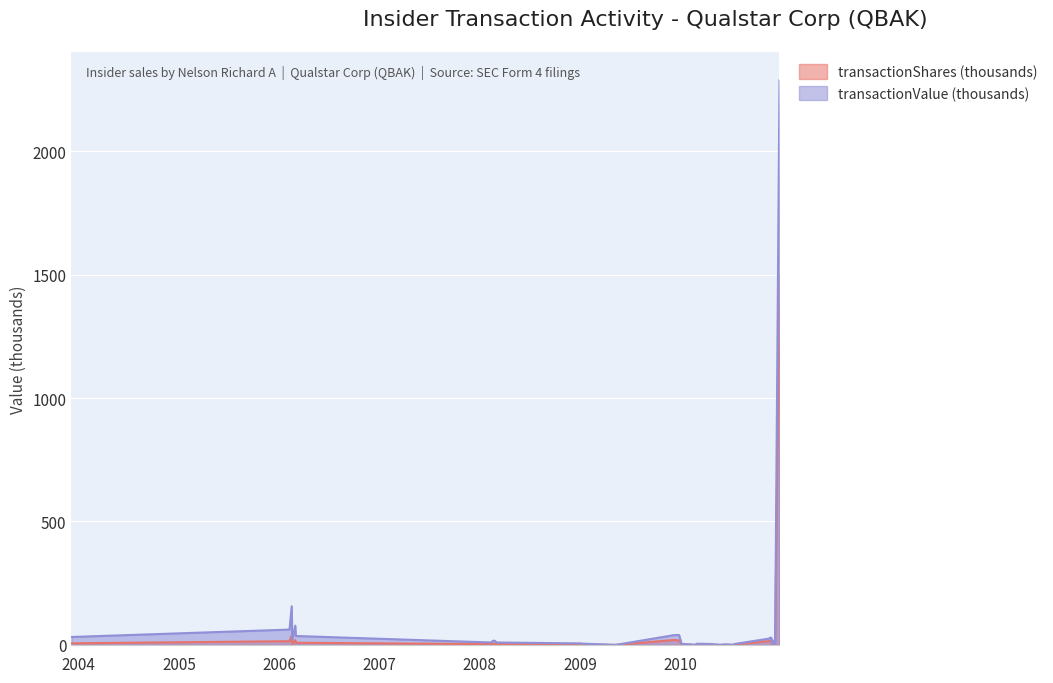

True or false: transactionValue has a value of 4.9 at 2010-04-29.

False